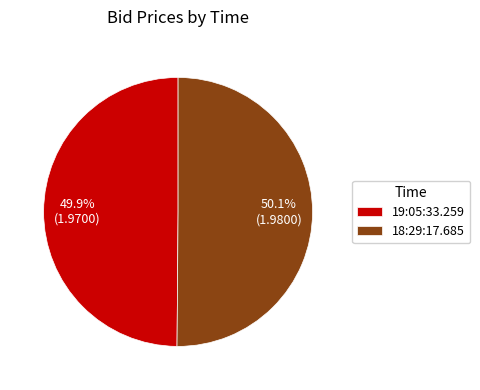

What is the ratio of the value at 18:29:17.685 to the value at 19:05:33.259?

1.0